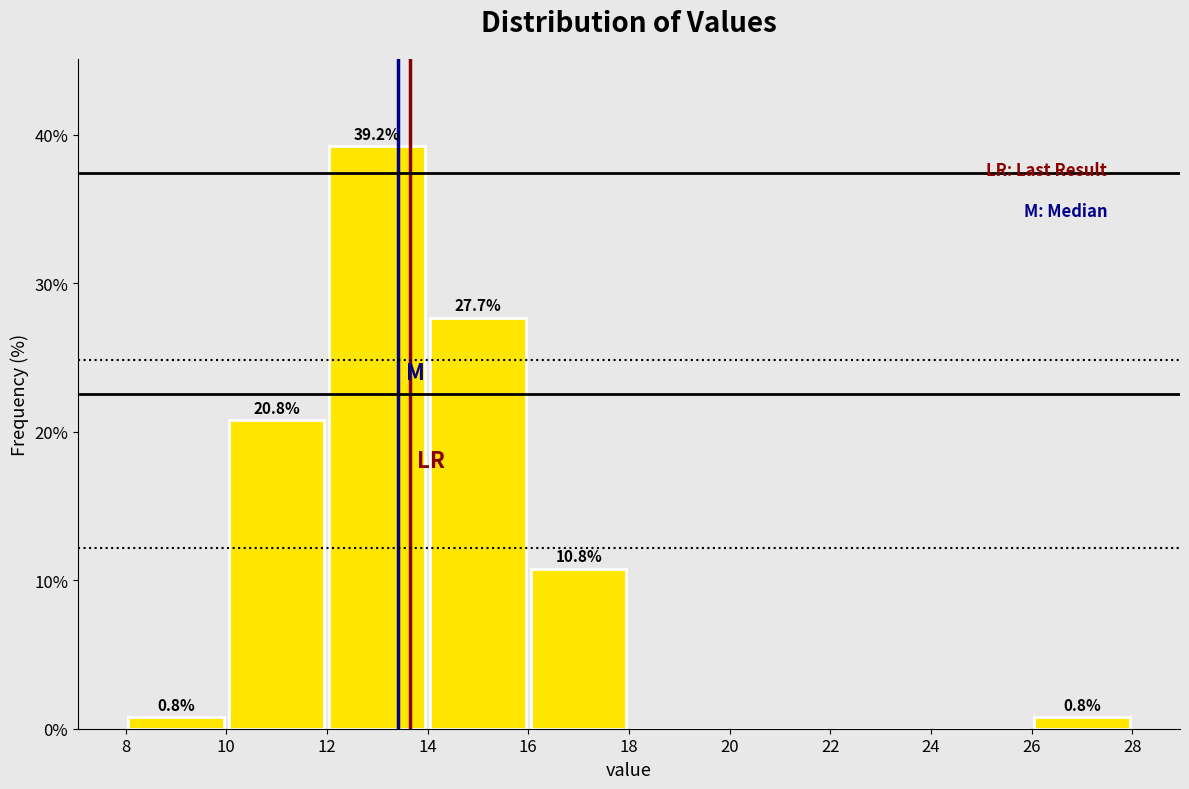

Over which range of the x-axis is the bar tallest?

12 to 14